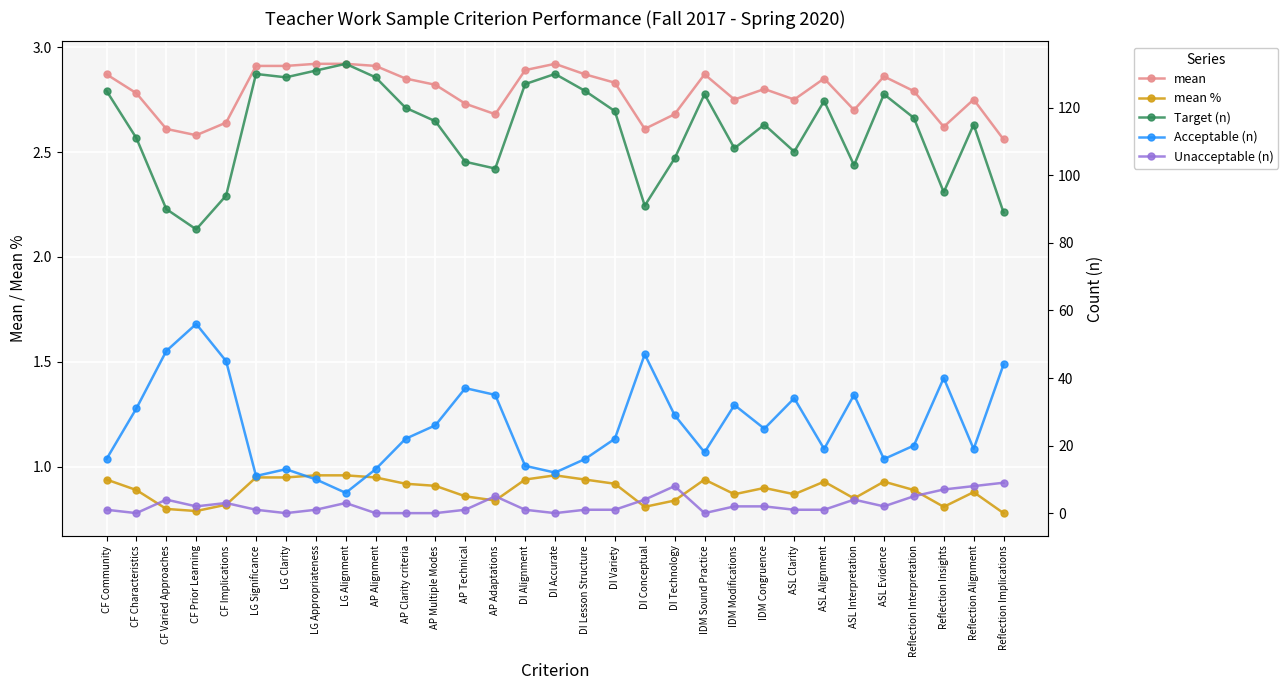

Which series has the largest total across all categories?

Target (n)